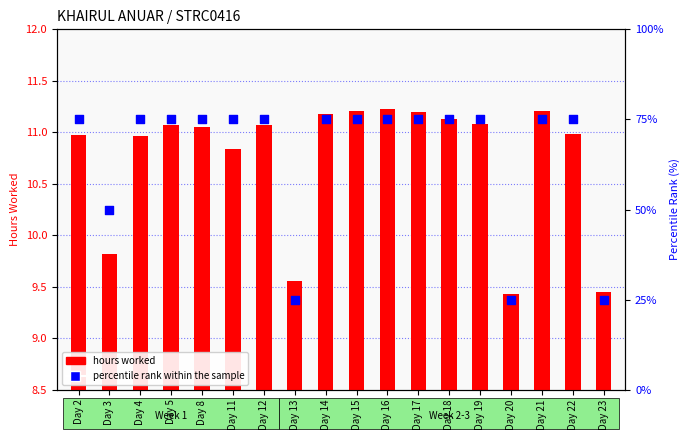

Which series contains the highest Y value?

percentile rank within the sample